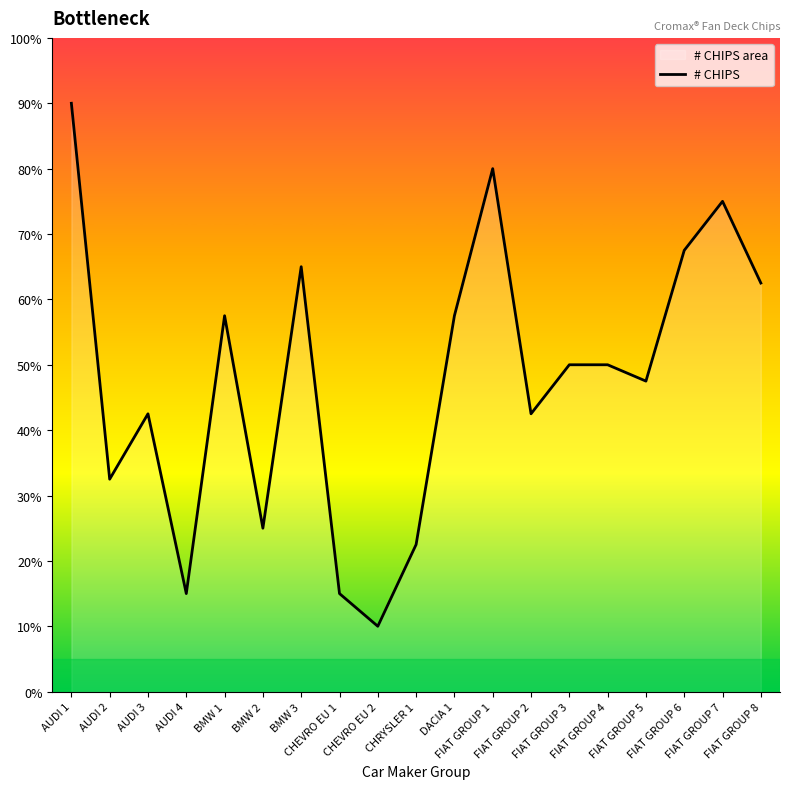

Which has a higher value, BMW 2 or BMW 3?

BMW 3